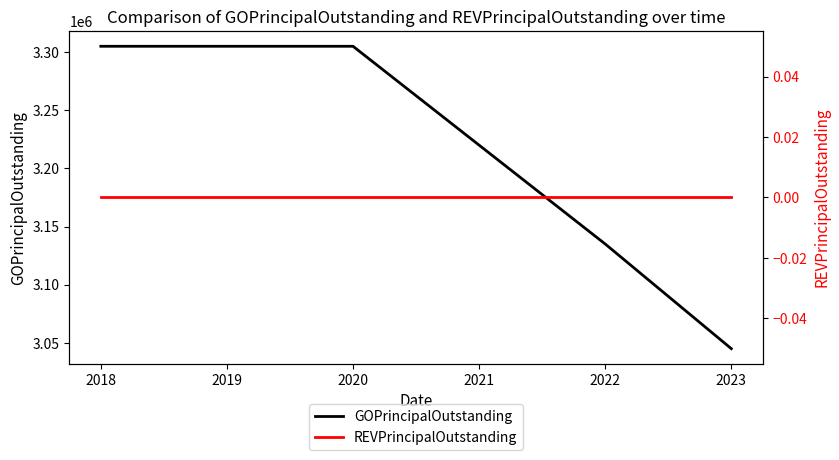

True or false: REVPrincipalOutstanding and GOPrincipalOutstanding intersect in this chart.

False